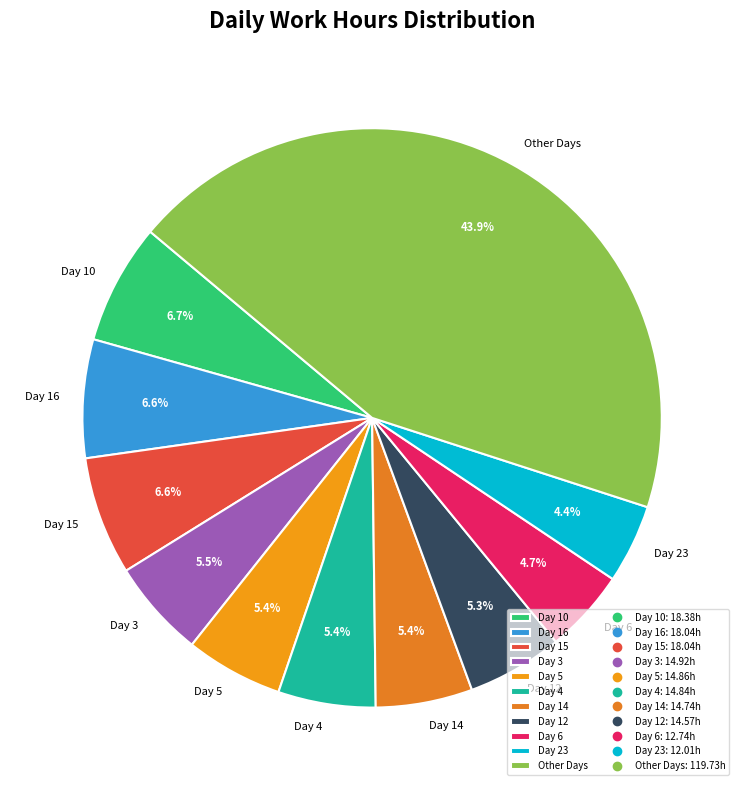

Which category has the biggest portion of the pie?

Other Days